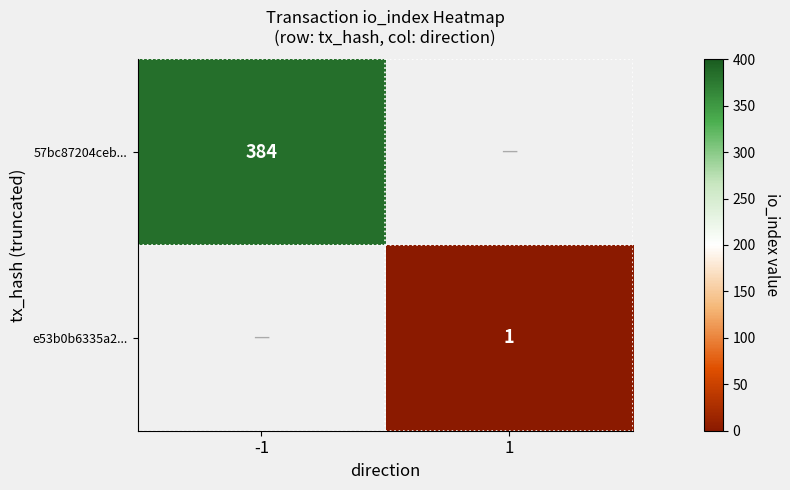

What is the spread (max minus min) of values at -1?

384